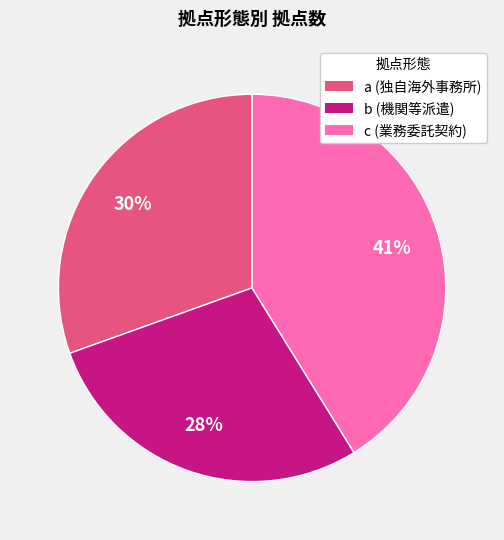

To the nearest percent, what is the difference between the largest and smallest slice percentages?

13%